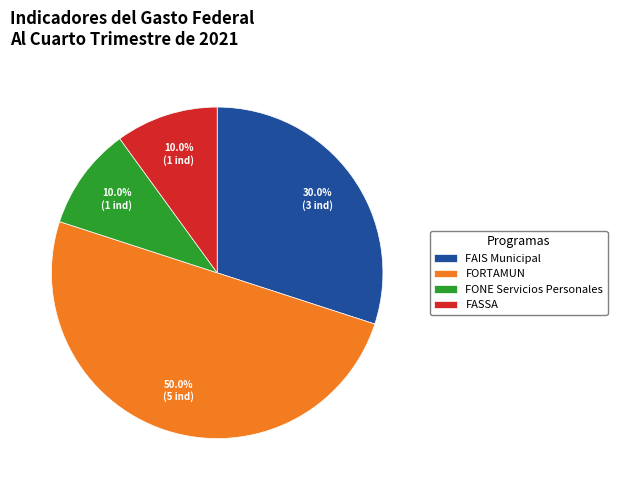

Approximately how many times larger is the value at FORTAMUN compared to FAIS Municipal?

1.7